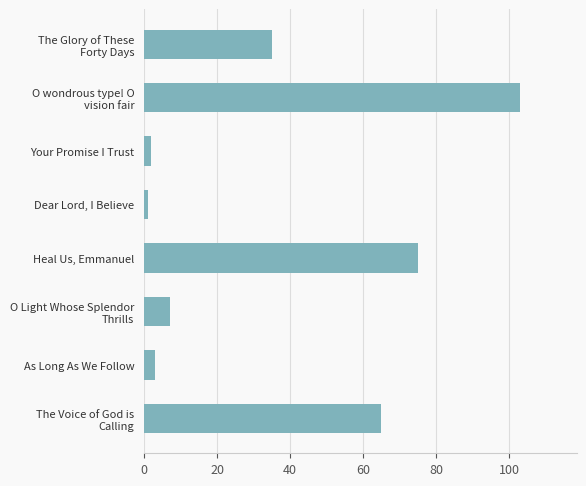

The value at Heal Us, Emmanuel is 23. True or false?

False